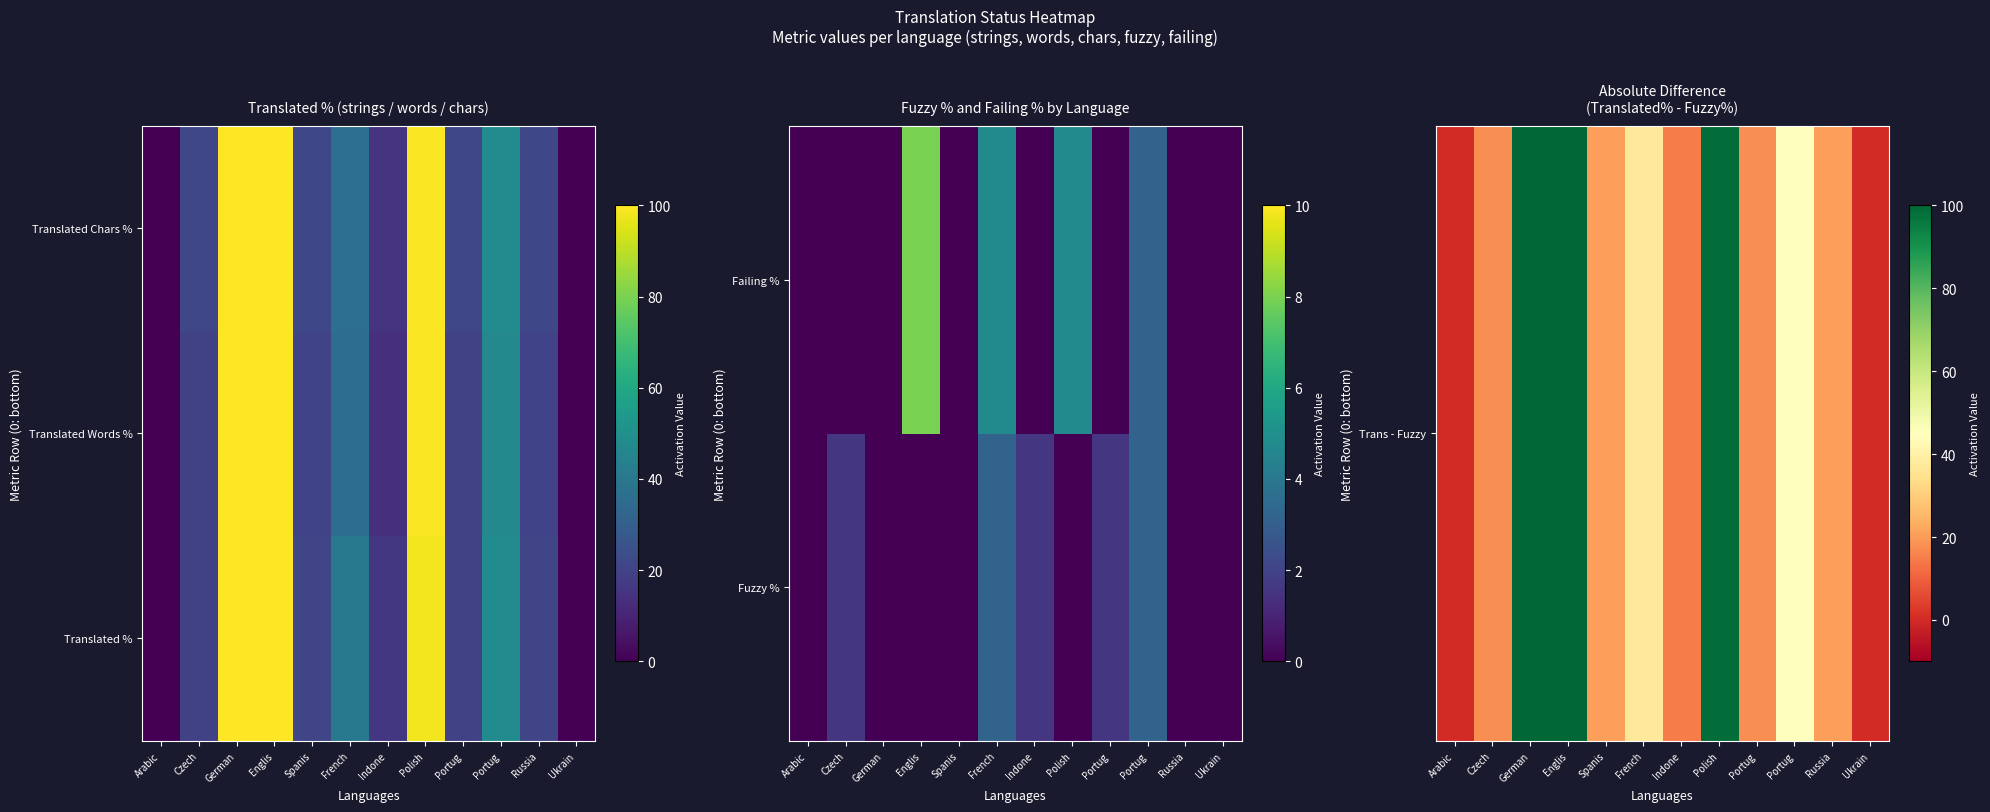

Which has a higher value, Spanis or Polish?

Polish